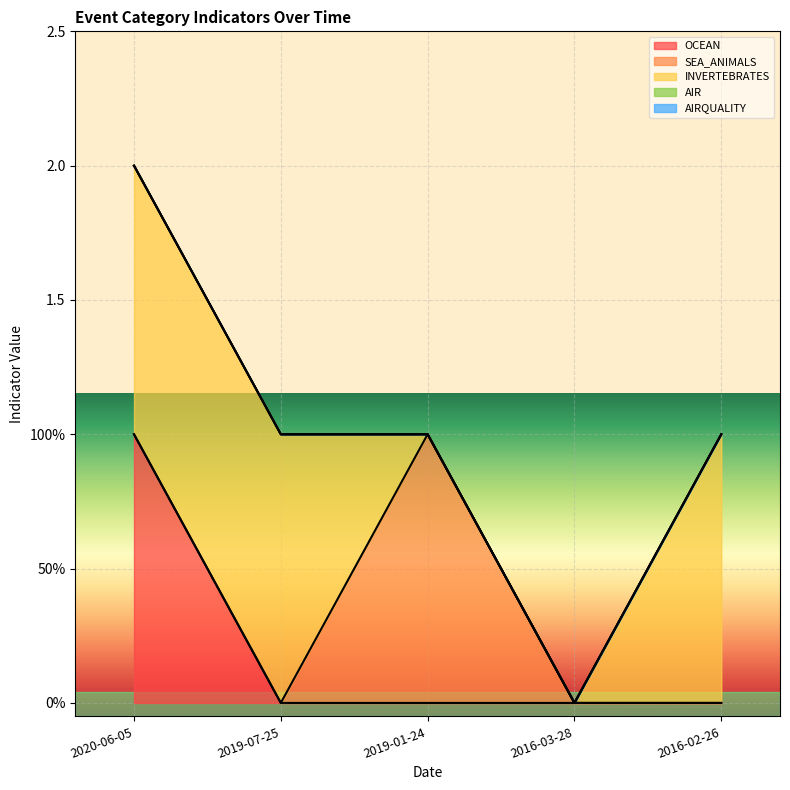

Rank the categories by AIRQUALITY value from highest to lowest.

2020-06-05, 2019-07-25, 2019-01-24, 2016-03-28, 2016-02-26